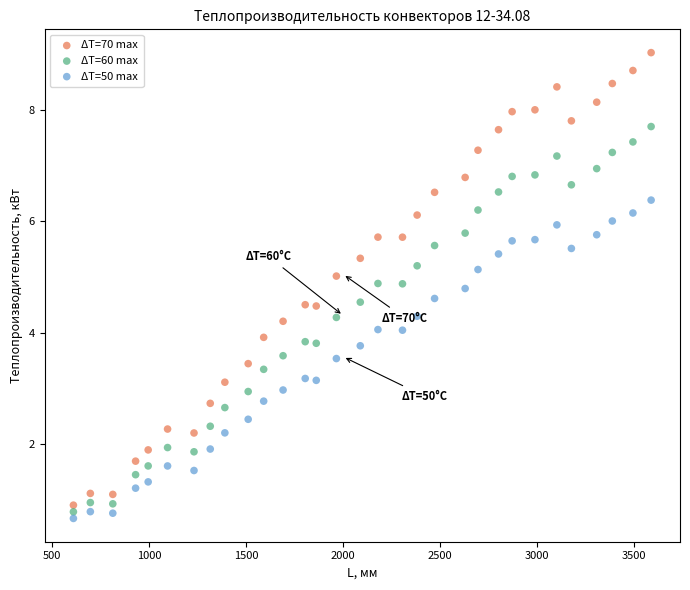

Which series has the largest Y range (max minus min)?

ΔT=70 max